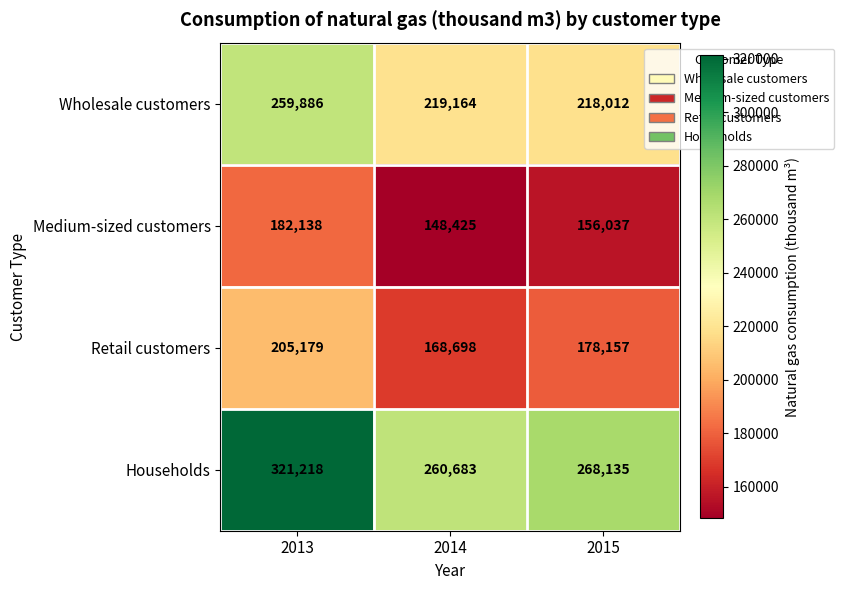

The value of Wholesale customers at 2015 is 57978. True or false?

False